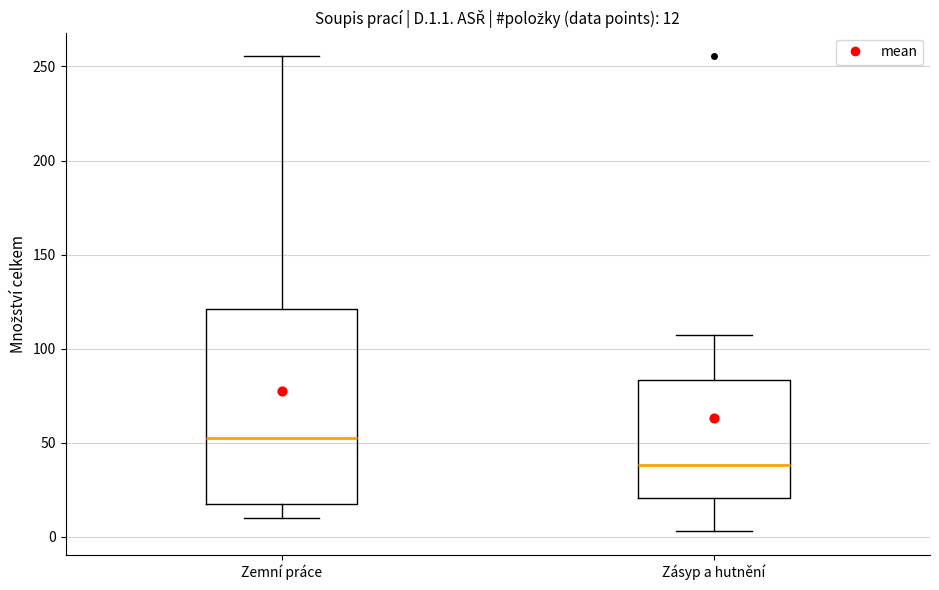

Comparing the boxes themselves (not the whiskers), which one is the tallest?

Zemní práce